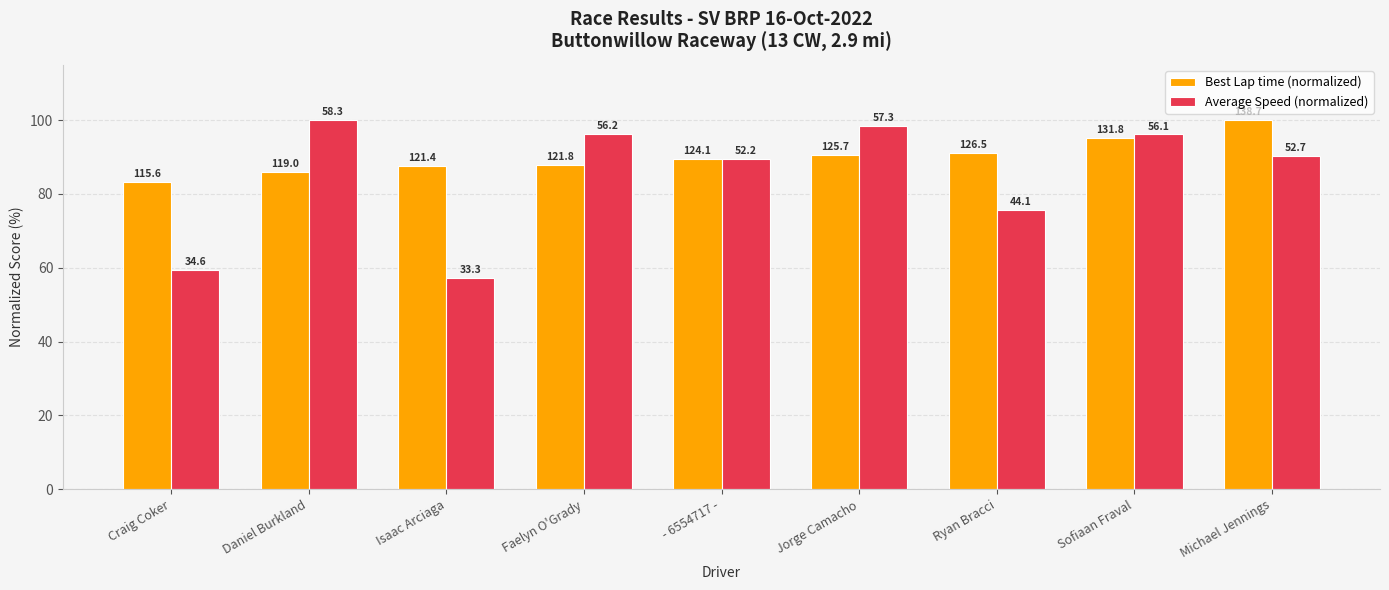

Reading right to left, list all the values displayed in this chart.

Best Lap time (normalized): Michael Jennings=100.0	Sofiaan Fraval=95.1	Ryan Bracci=91.2	Jorge Camacho=90.7	- 6554717 -=89.5	Faelyn O'Grady=87.8	Isaac Arciaga=87.6	Daniel Burkland=85.8	Craig Coker=83.4
Average Speed (normalized): Michael Jennings=90.4	Sofiaan Fraval=96.1	Ryan Bracci=75.7	Jorge Camacho=98.3	- 6554717 -=89.5	Faelyn O'Grady=96.3	Isaac Arciaga=57.2	Daniel Burkland=100.0	Craig Coker=59.4